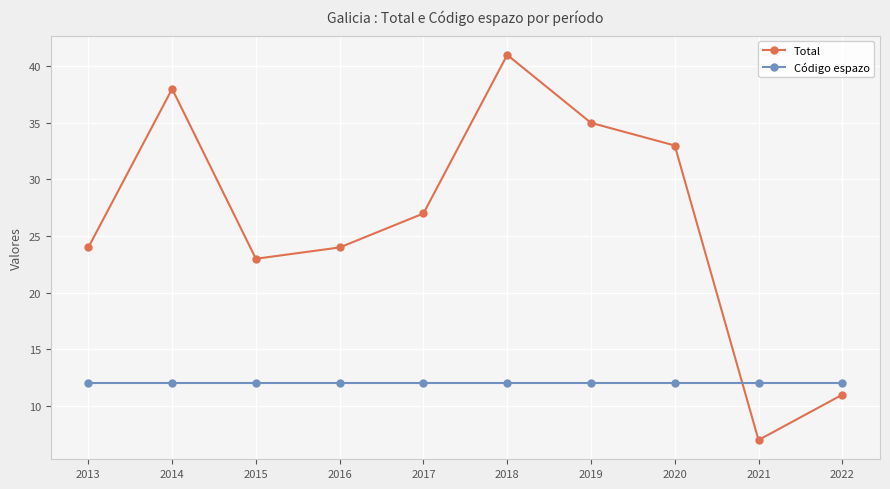

Is it true that Código espazo equals 12 at 2013?

True